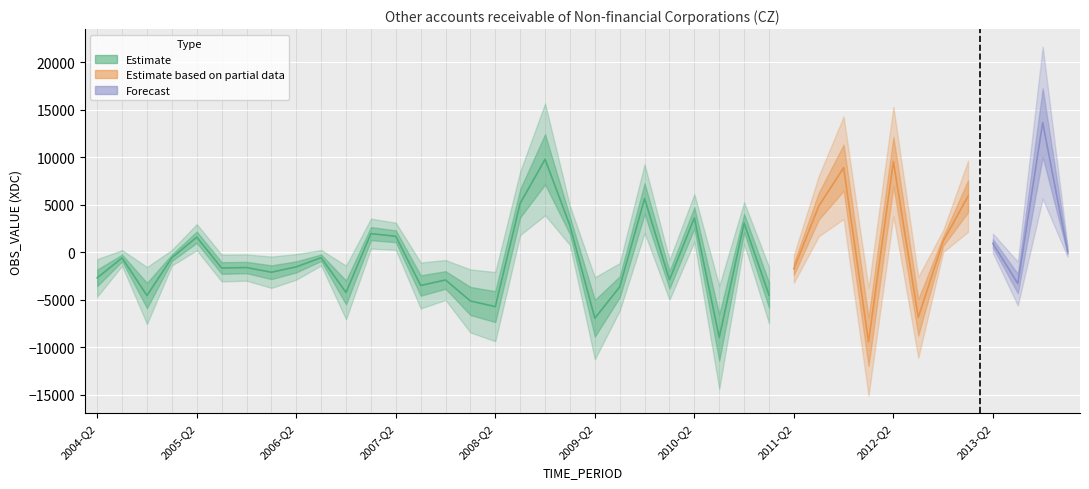

How many values are below zero?

23